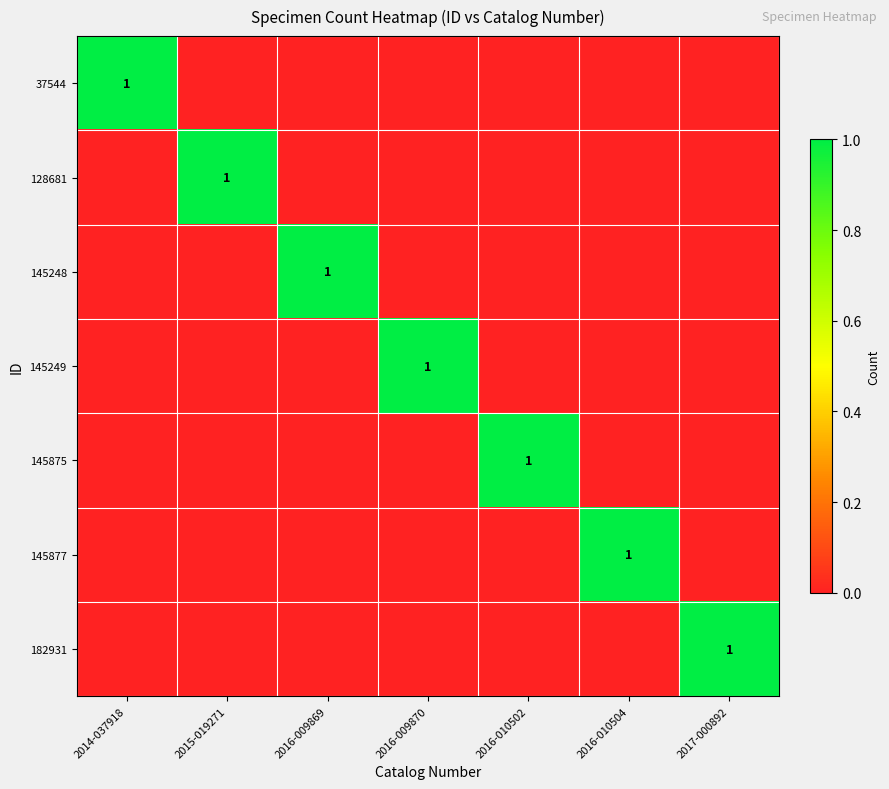

What is the total value across all series at 2016-010504?

1